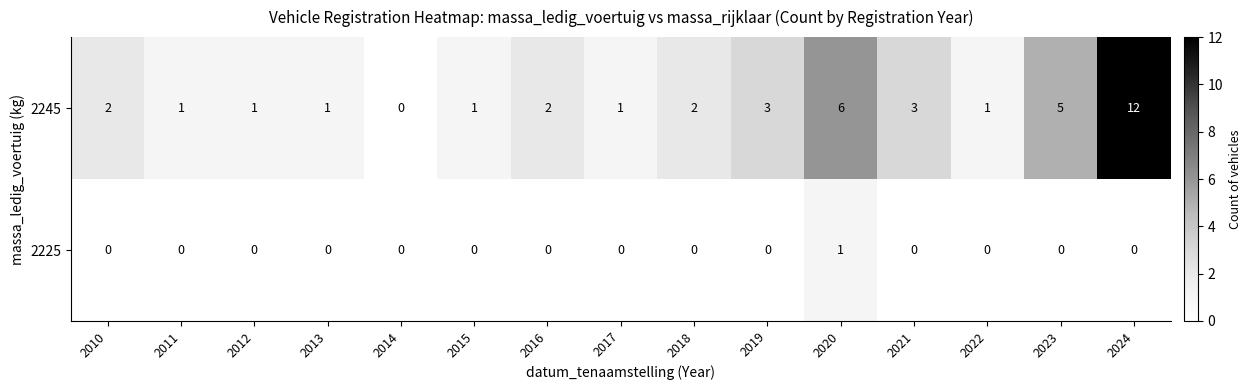

What is the total value across all series at 2019?

3